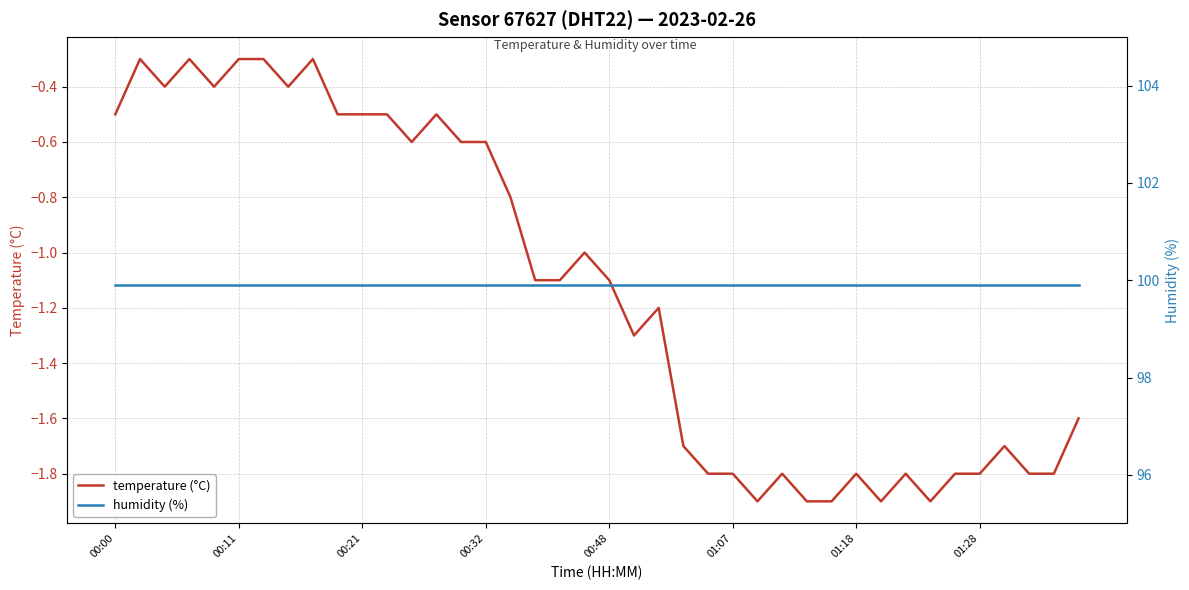

The value of humidity (%) at 33 is 138.5. True or false?

False